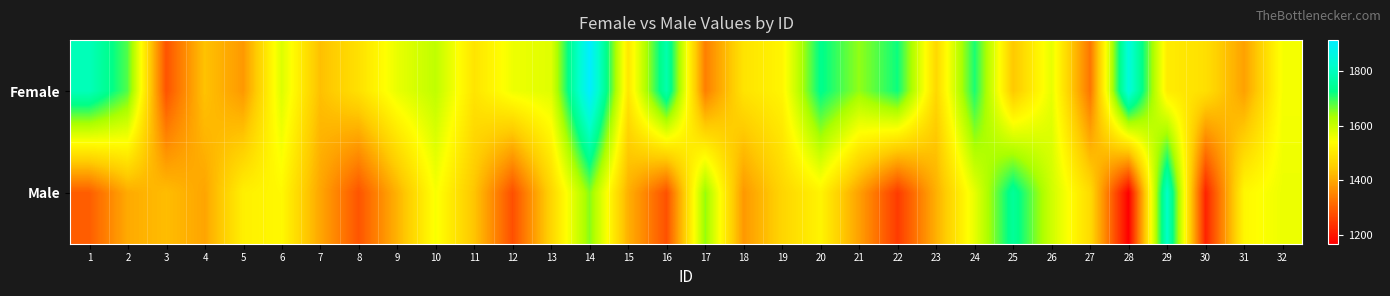

Reading left to right, what are all the values shown in this chart?

Female: 1=1794.6	2=1681.3	3=1282.5	4=1435.1	5=1377.9	6=1577.8	7=1432.1	8=1485.7	9=1564.5	10=1609.6	11=1493.4	12=1558.1	13=1575.8	14=1915.2	15=1497.8	16=1776.7	17=1342.6	18=1490.9	19=1523.2	20=1733.2	21=1647.4	22=1721.8	23=1470.5	24=1714.0	25=1443.7	26=1566.6	27=1329.4	28=1848.7	29=1507.4	30=1483.6	31=1389.1	32=1550.0
Male: 1=1296.1	2=1402.0	3=1427.1	4=1394.4	5=1513.7	6=1529.6	7=1395.8	8=1283.9	9=1413.7	10=1547.7	11=1439.0	12=1277.0	13=1465.2	14=1653.6	15=1410.3	16=1279.1	17=1645.6	18=1377.3	19=1465.0	20=1520.9	21=1388.1	22=1249.0	23=1409.7	24=1567.0	25=1750.7	26=1593.7	27=1475.9	28=1166.6	29=1814.2	30=1215.8	31=1528.0	32=1560.4